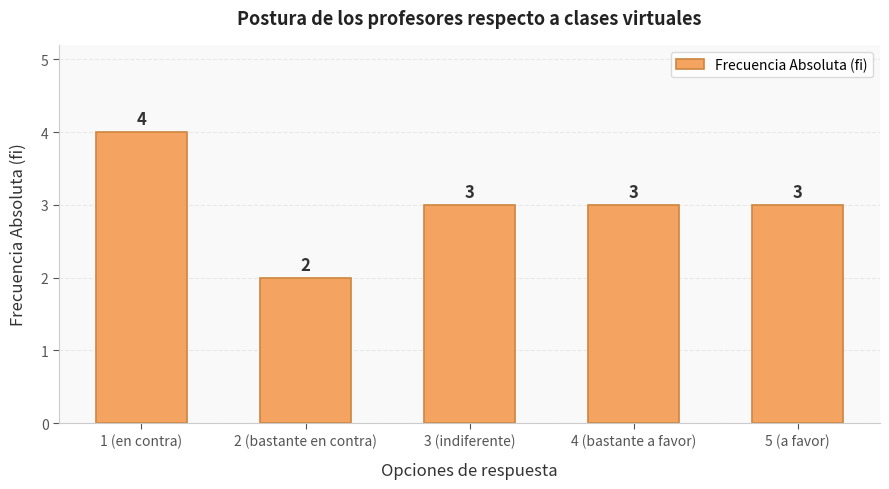

Are the bars grouped side by side (vs. stacked)?

No